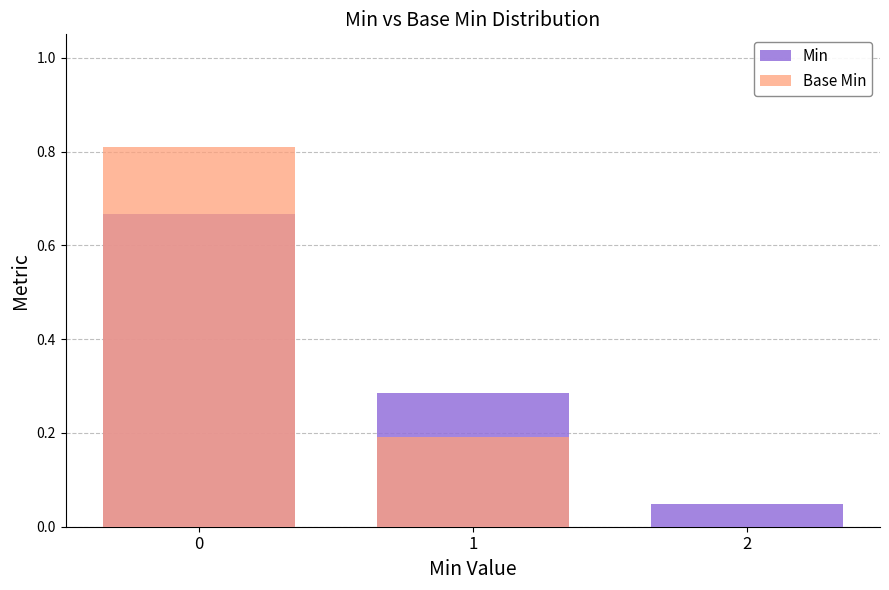

Read the Min value at 1.

0.3